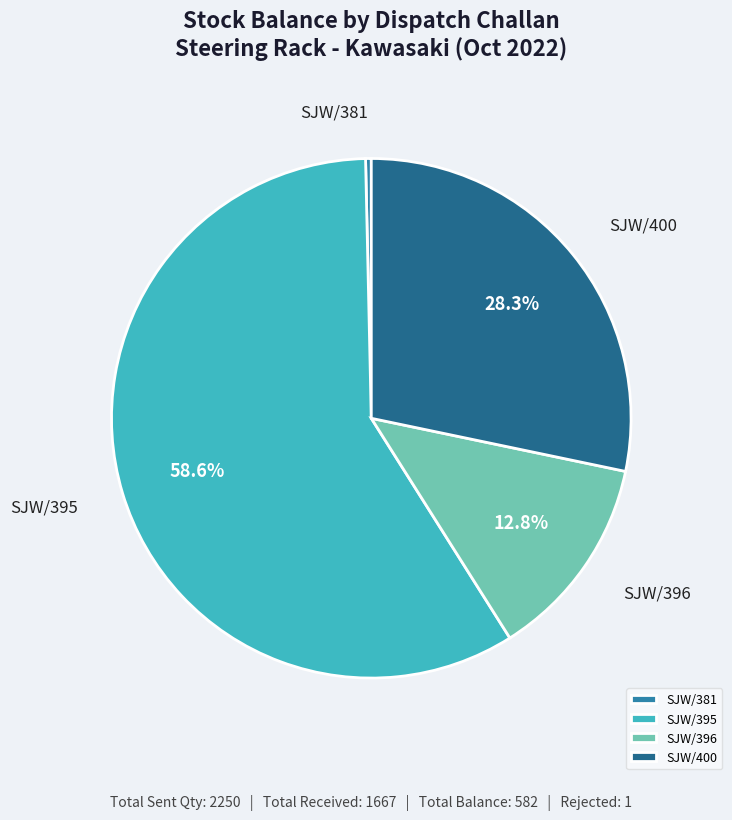

Which has a higher value, SJW/395 or SJW/381?

SJW/395